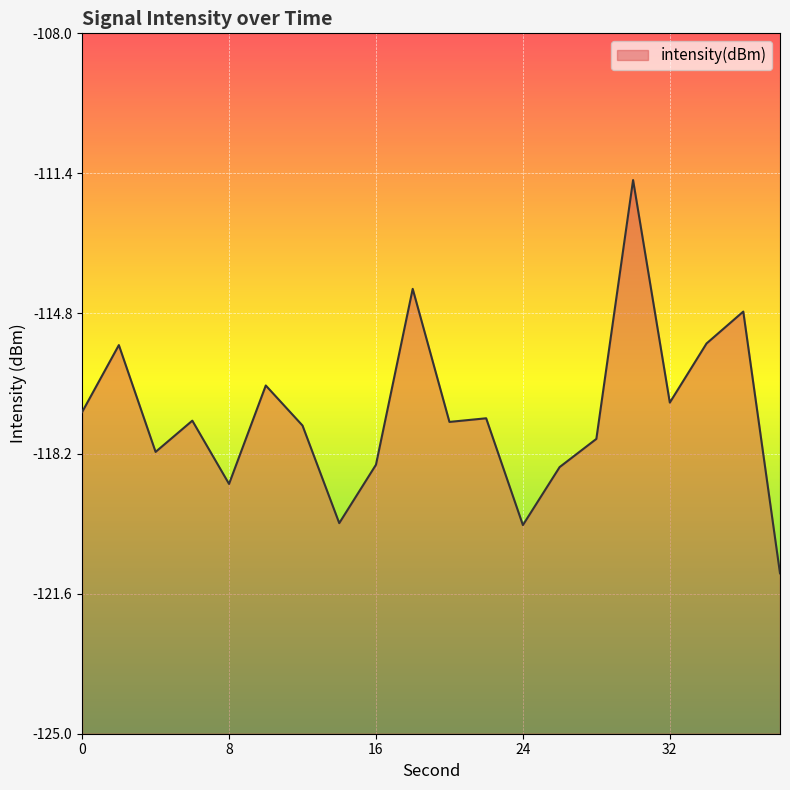

What is the minimum value shown in the chart?

-121.1